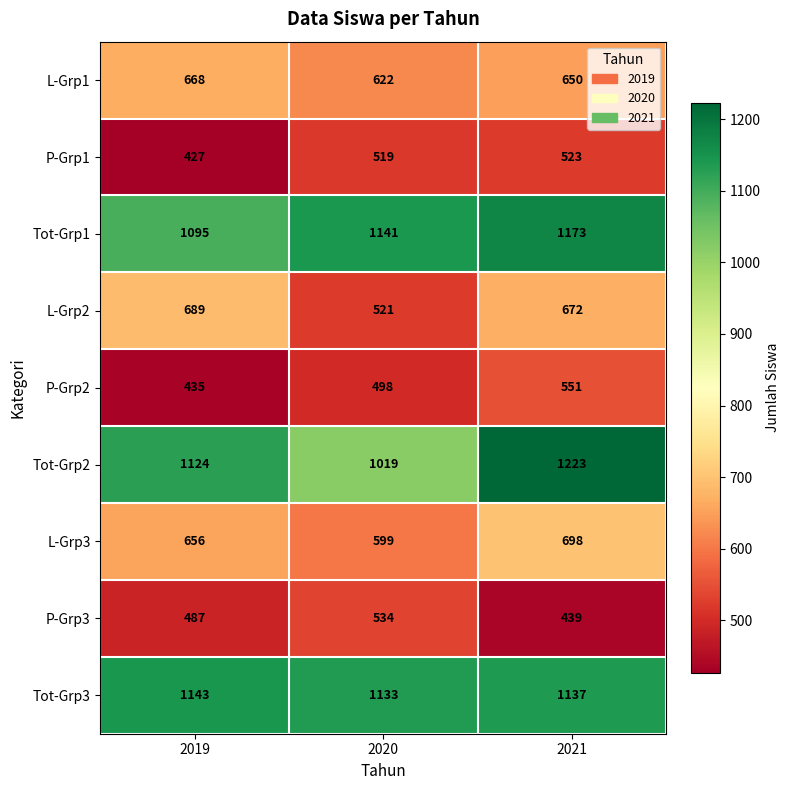

At how many categories does at least one series exceed 1140?

3